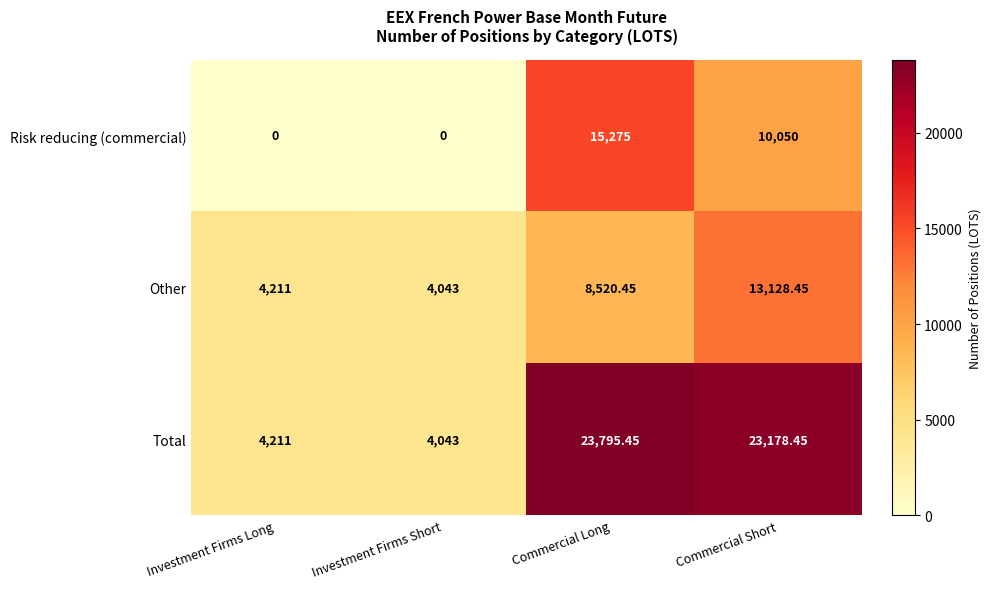

How many series are shown in this chart?

3